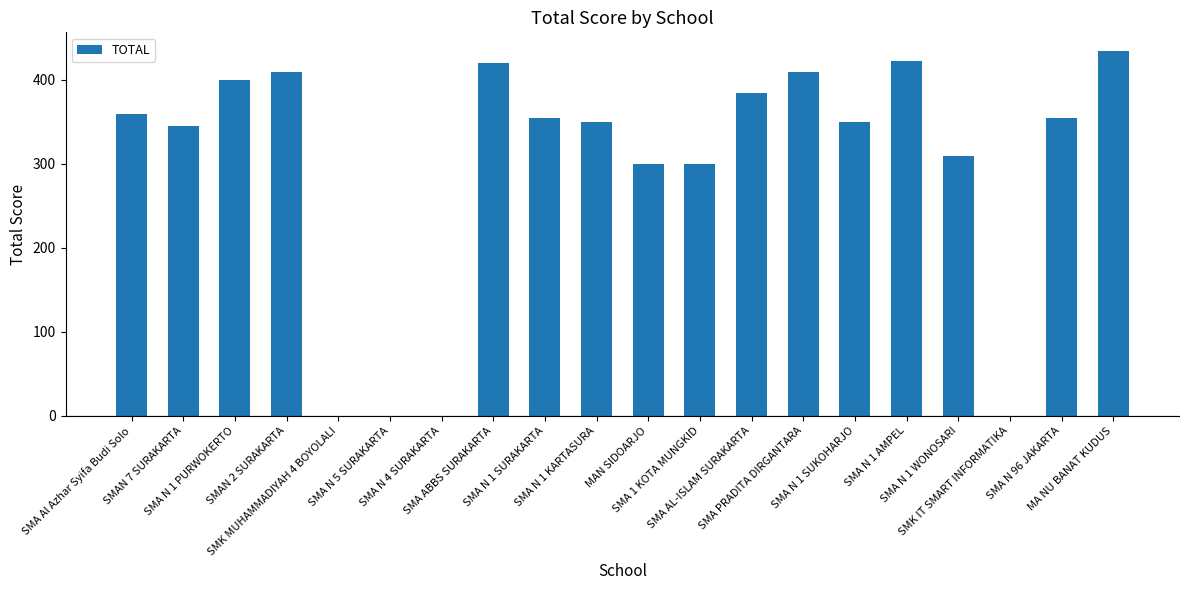

Which has a higher value, SMA N 1 SUKOHARJO or SMAN 7 SURAKARTA?

SMA N 1 SUKOHARJO